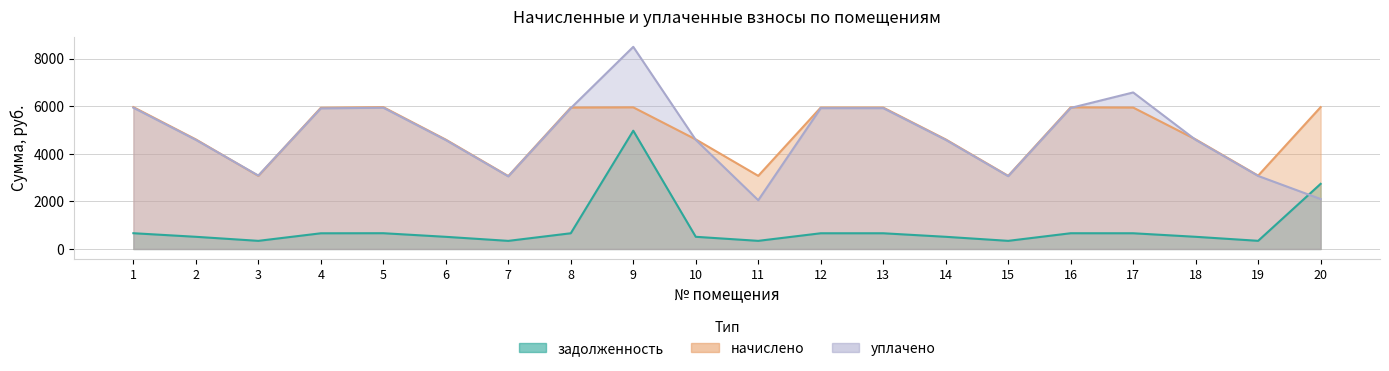

Which category has the lowest value across all series?

7